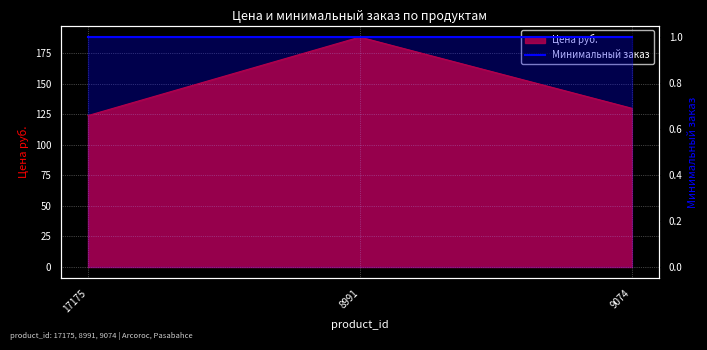

List the labels in order of value, largest first.

8991, 9074, 17175